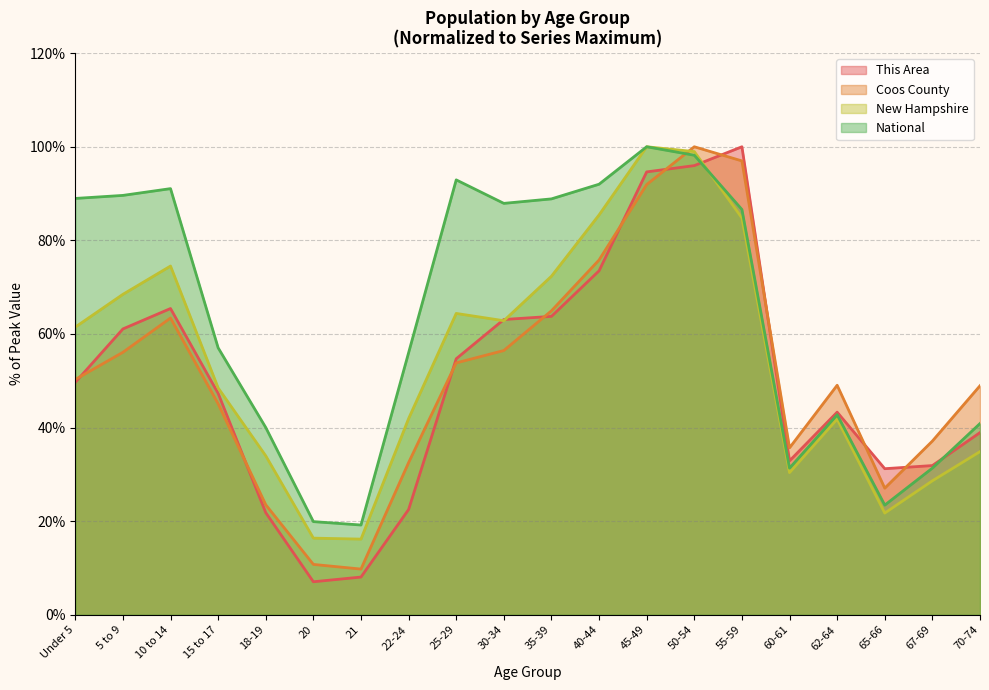

True or false: New Hampshire has more than 1 interior local peaks.

True